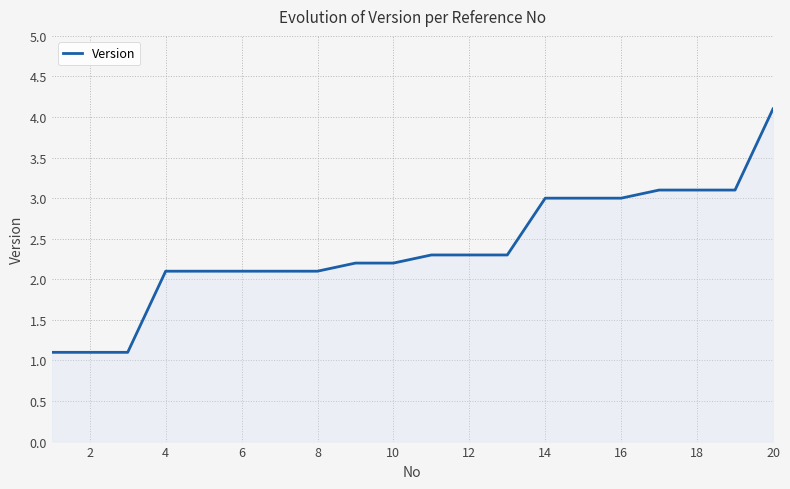

What is the greatest value displayed?

4.1